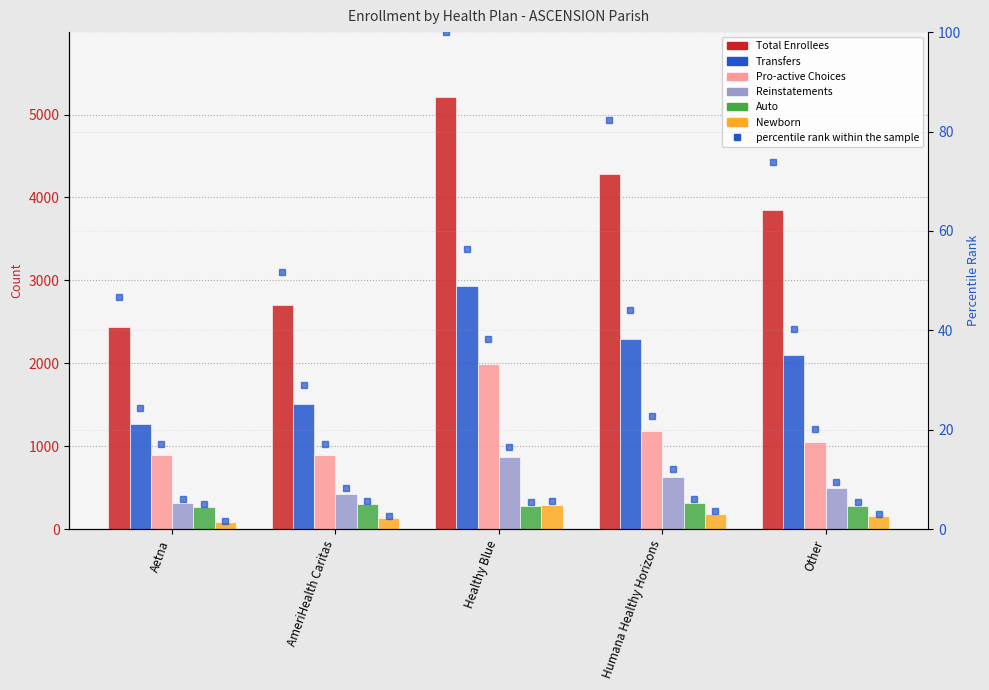

What is the label of the 2nd bar from the right?

Humana Healthy Horizons